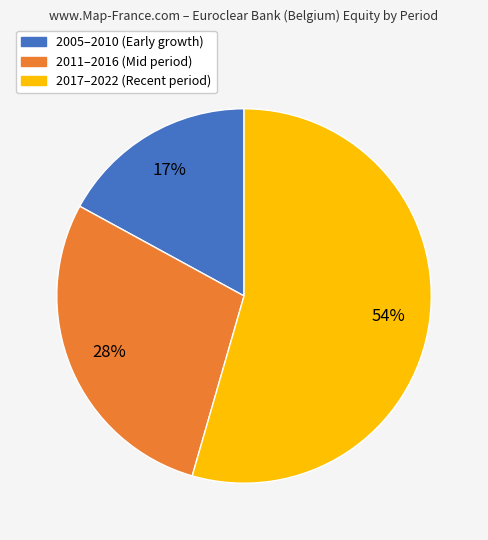

To the nearest percent, what is the difference between the largest and smallest slice percentages?

37%